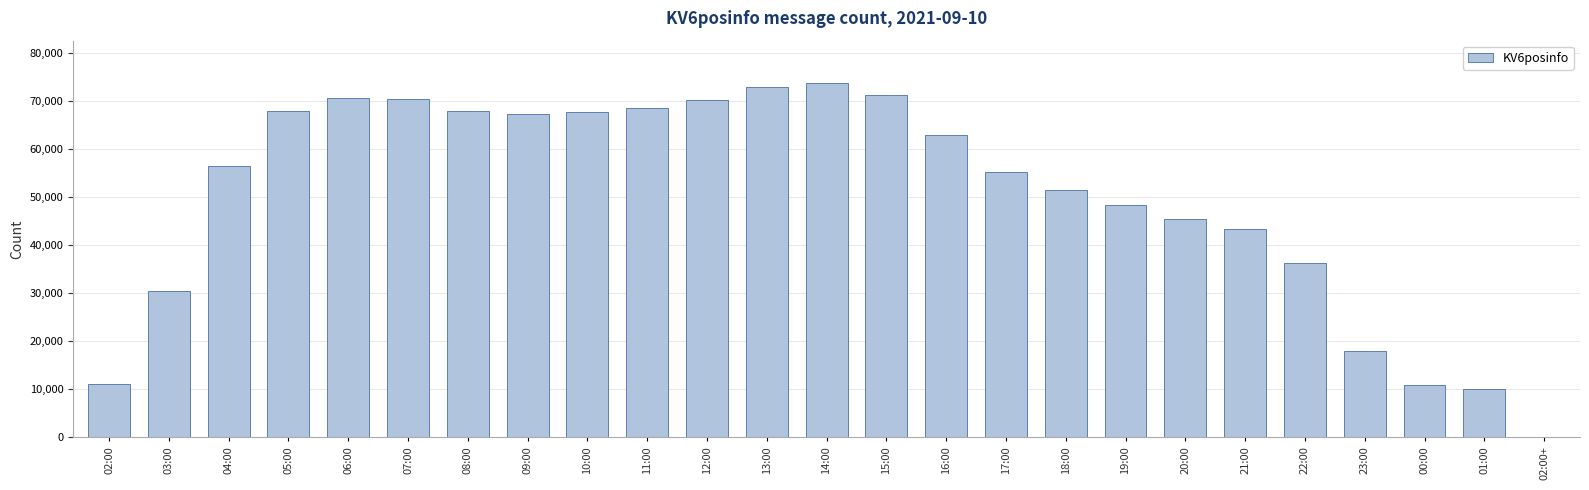

The value at 07:00 is 120853. True or false?

False